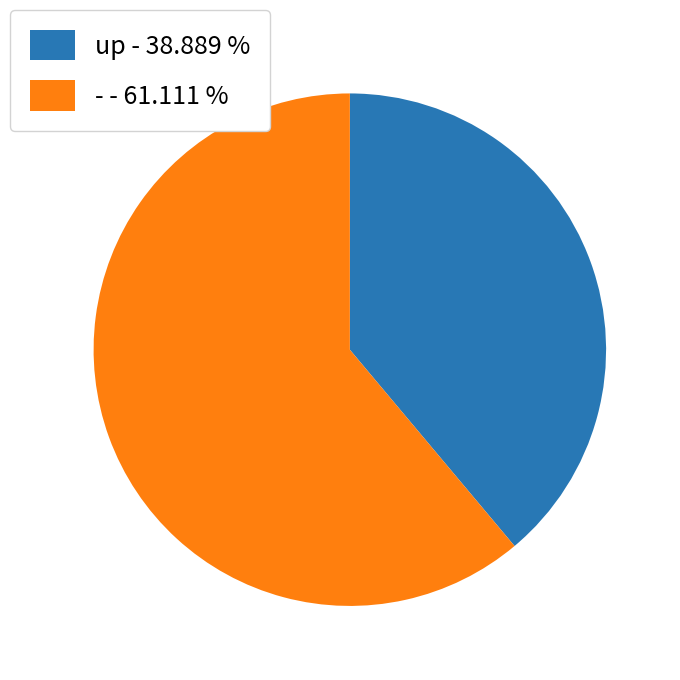

Is it true that - is 61% of the pie?

True